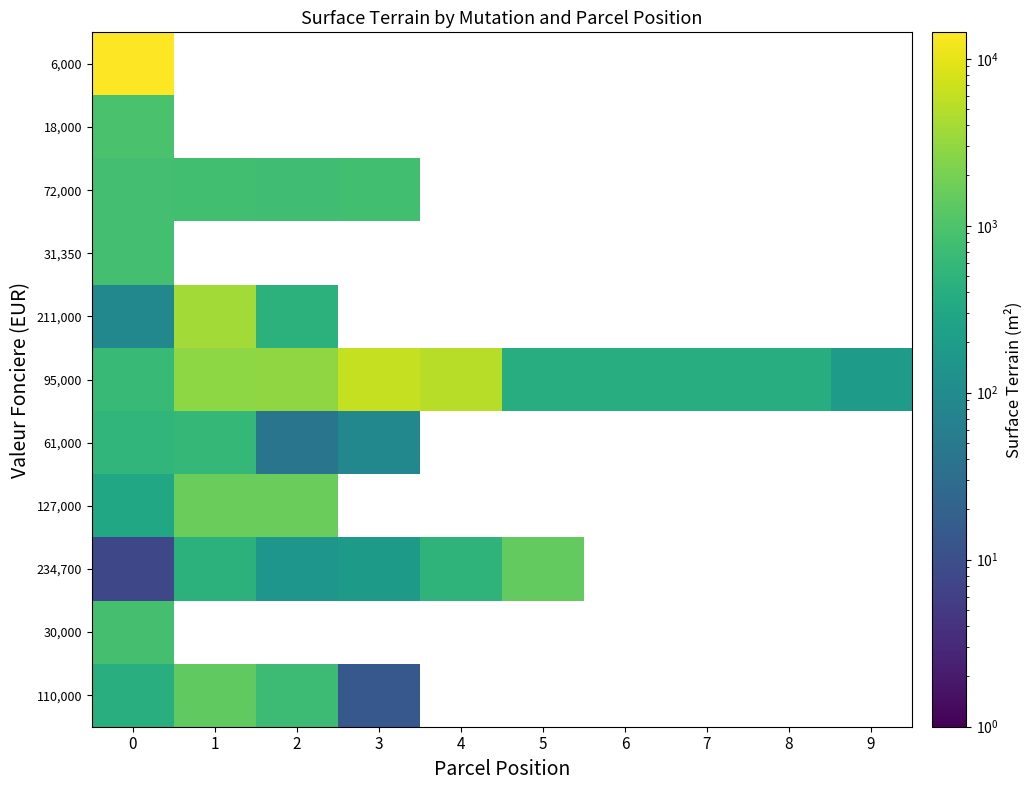

Which has a higher value, 7 or 3?

3